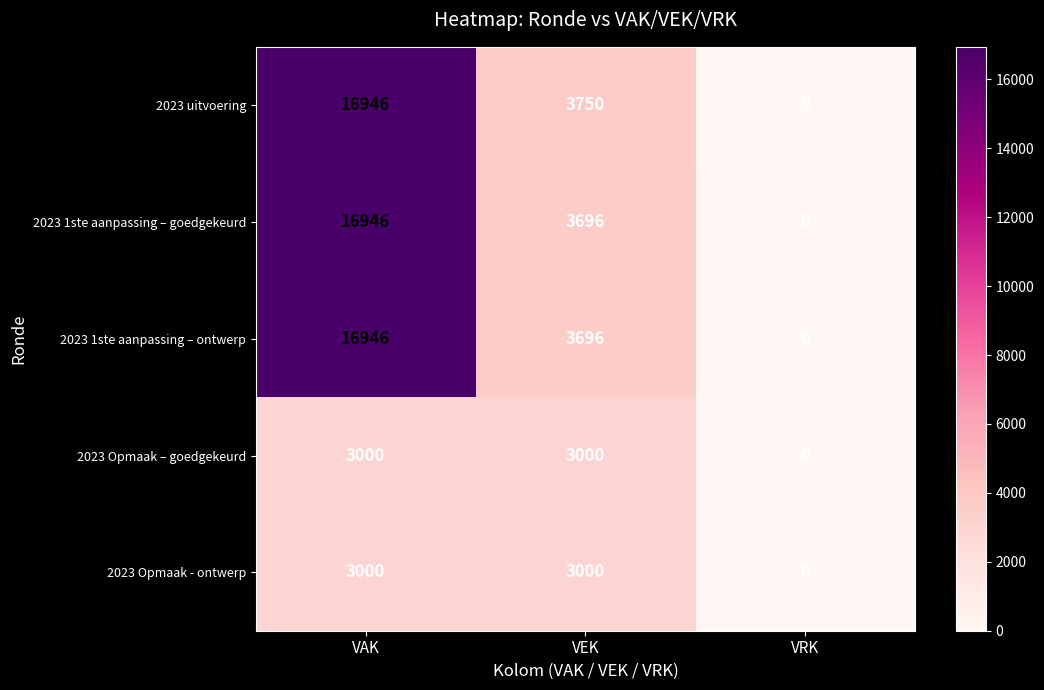

Where is 2023 1ste aanpassing – goedgekeurd nearest to the value 8473?

VEK